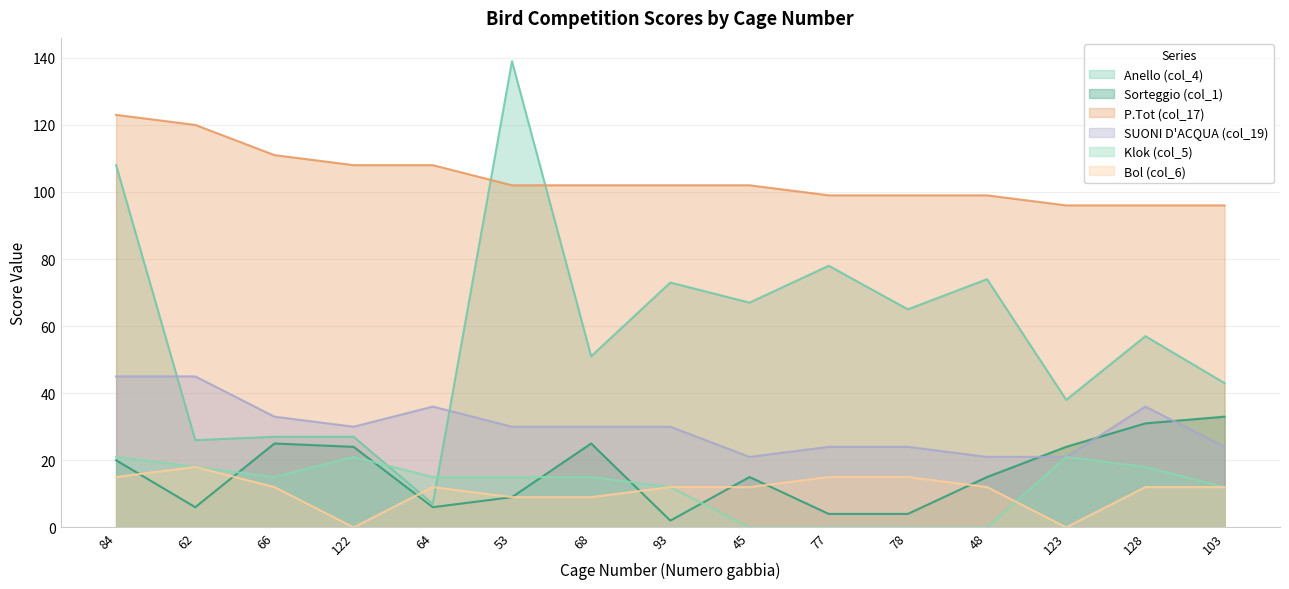

Does the chart display data point markers on the line(s)?

No